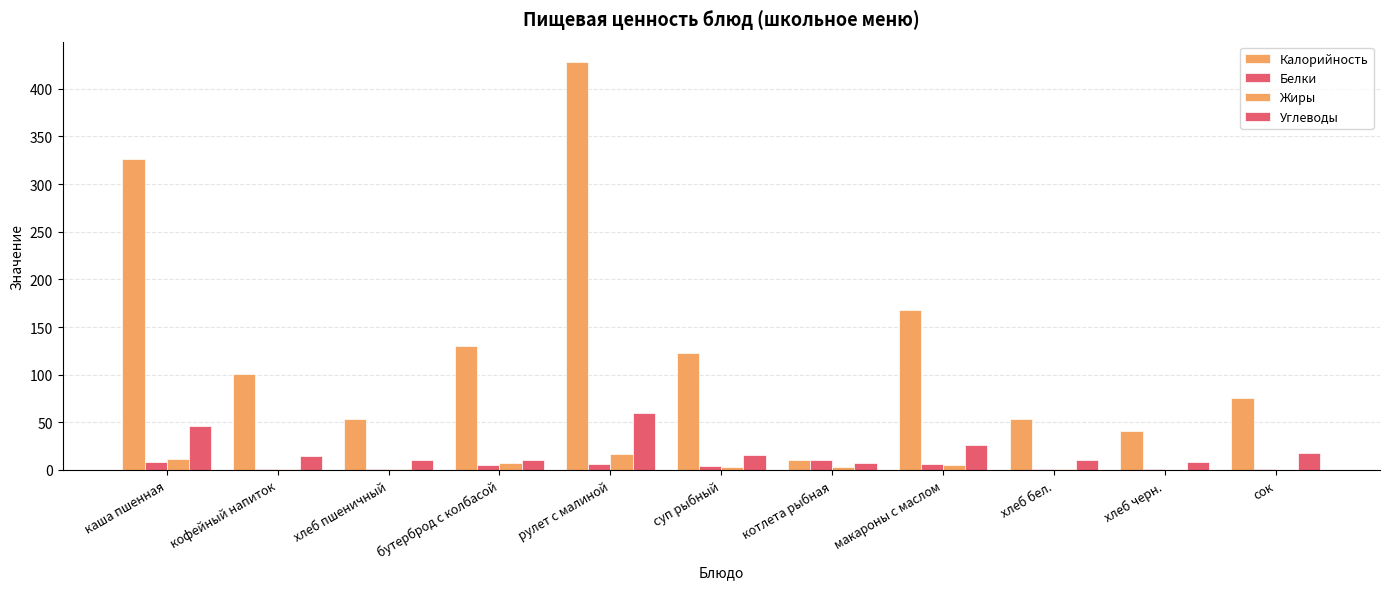

Does the chart contain stacked bars?

No